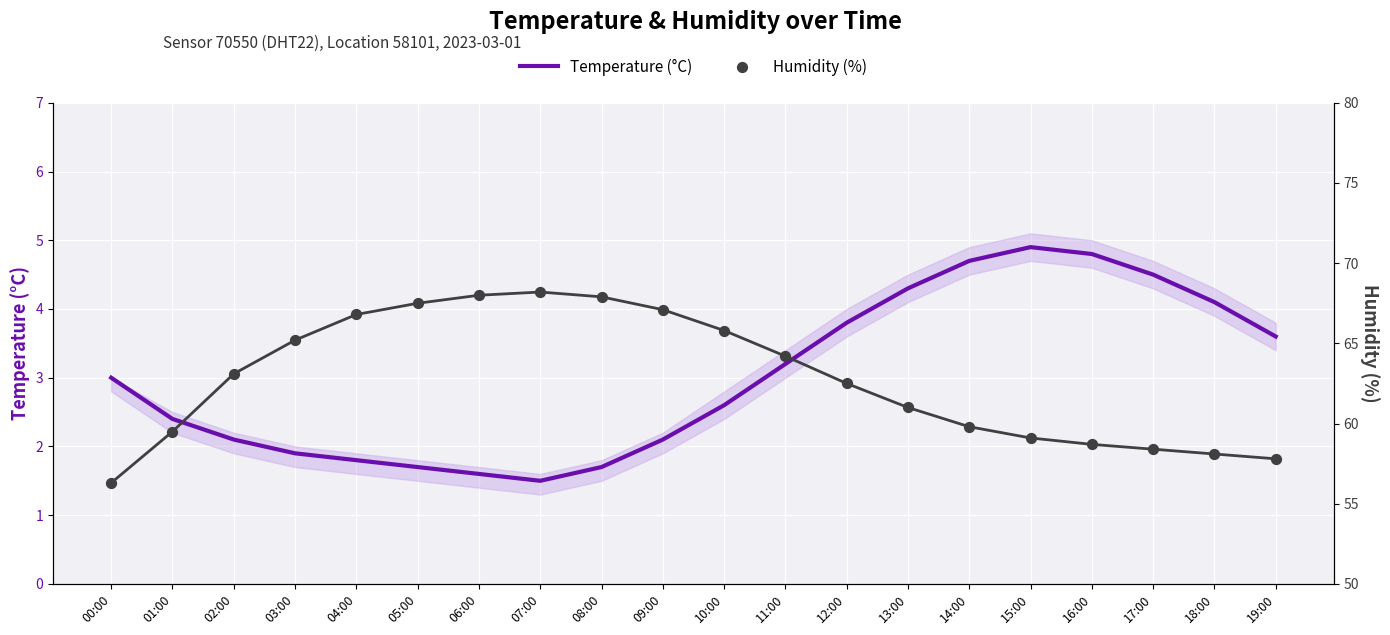

Which series reaches the minimum Y coordinate?

Temperature (°C)